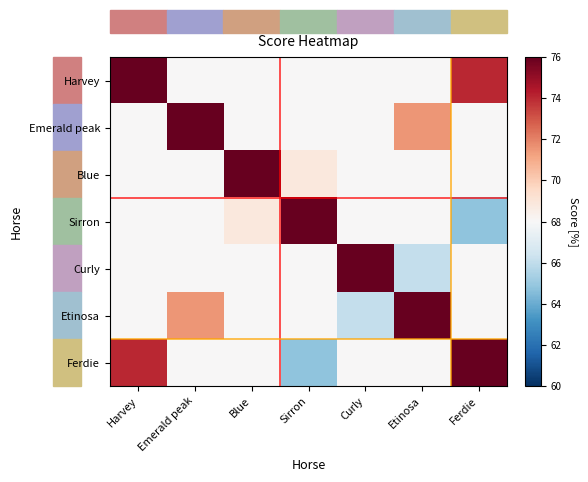

What is the total value across all series at Blue?

484.9